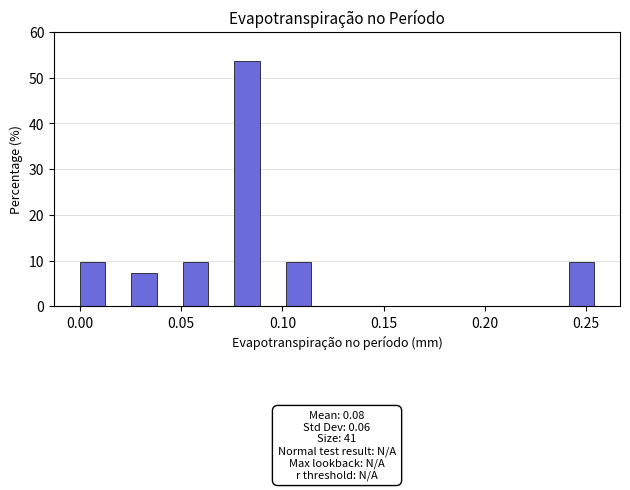

Around what value on the x-axis is the tallest bar? Give the approximate position of its centre, as read against the axis.

0.085